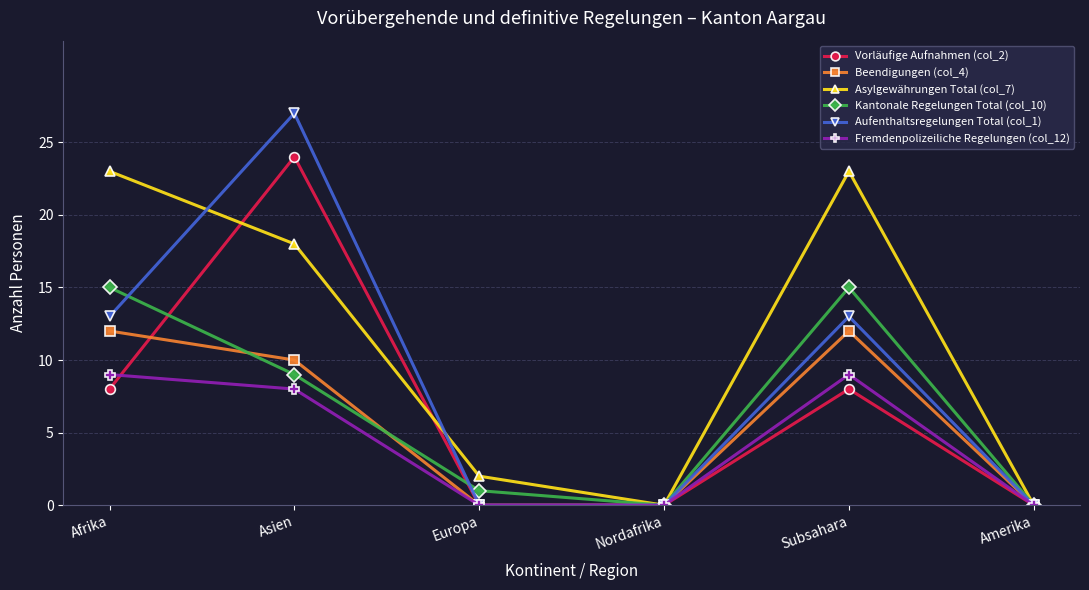

True or false: Vorläufige Aufnahmen (col_2) has more than 2 interior local peaks.

False